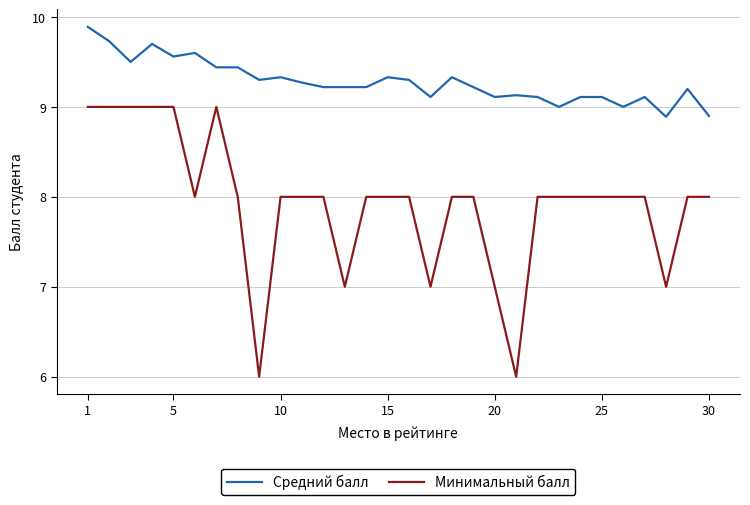

List the series in order of their overall mean, highest first.

Средний балл, Минимальный балл